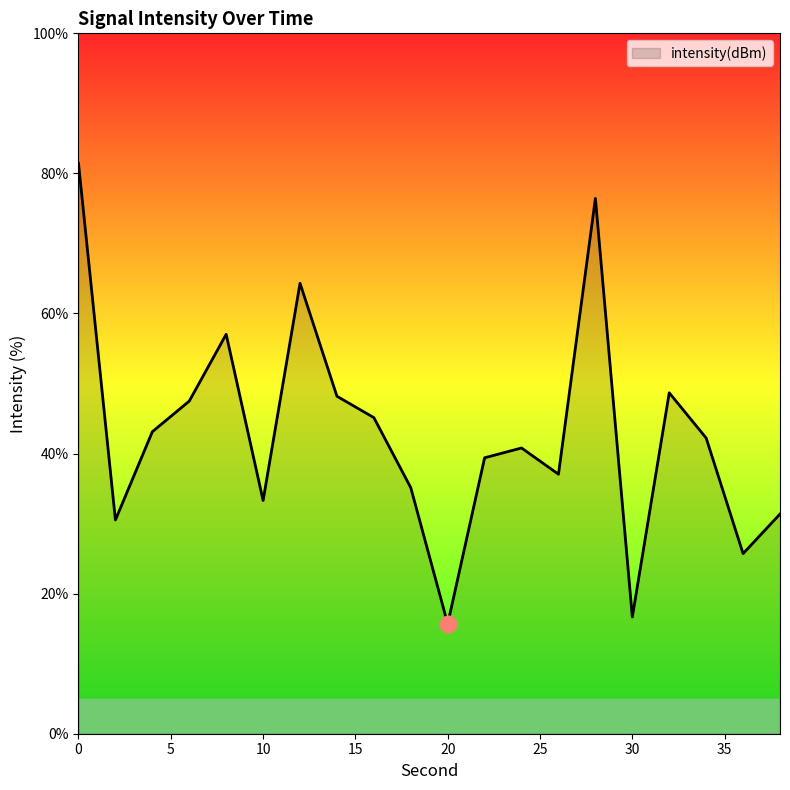

What is the minimum value shown in the chart?

15.7